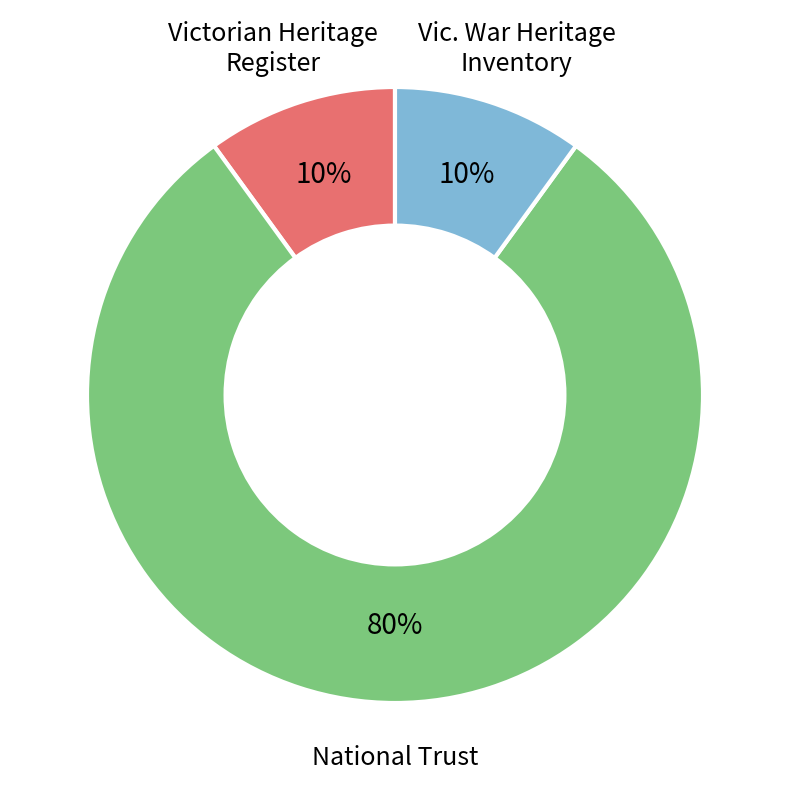

To the nearest percent, what is the difference between the largest and smallest slice percentages?

70%